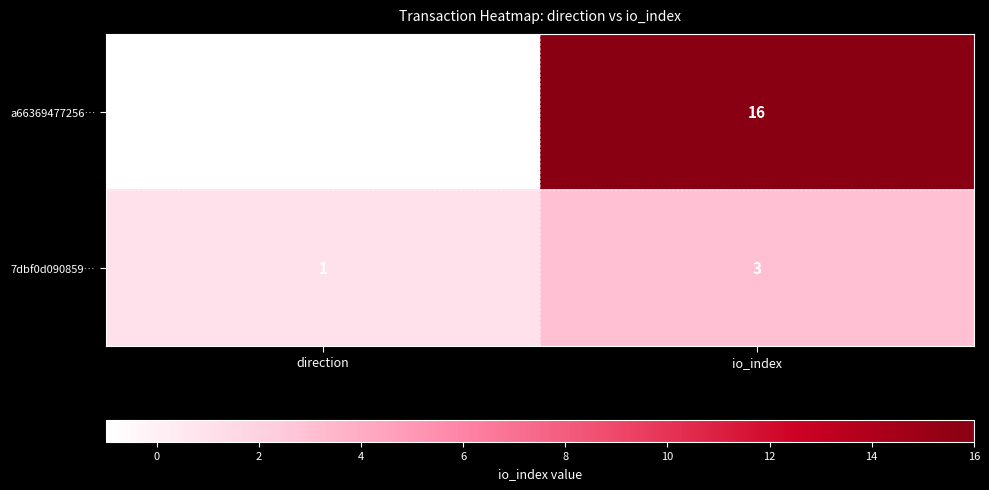

Which series has the largest total across all categories?

a66369477256…